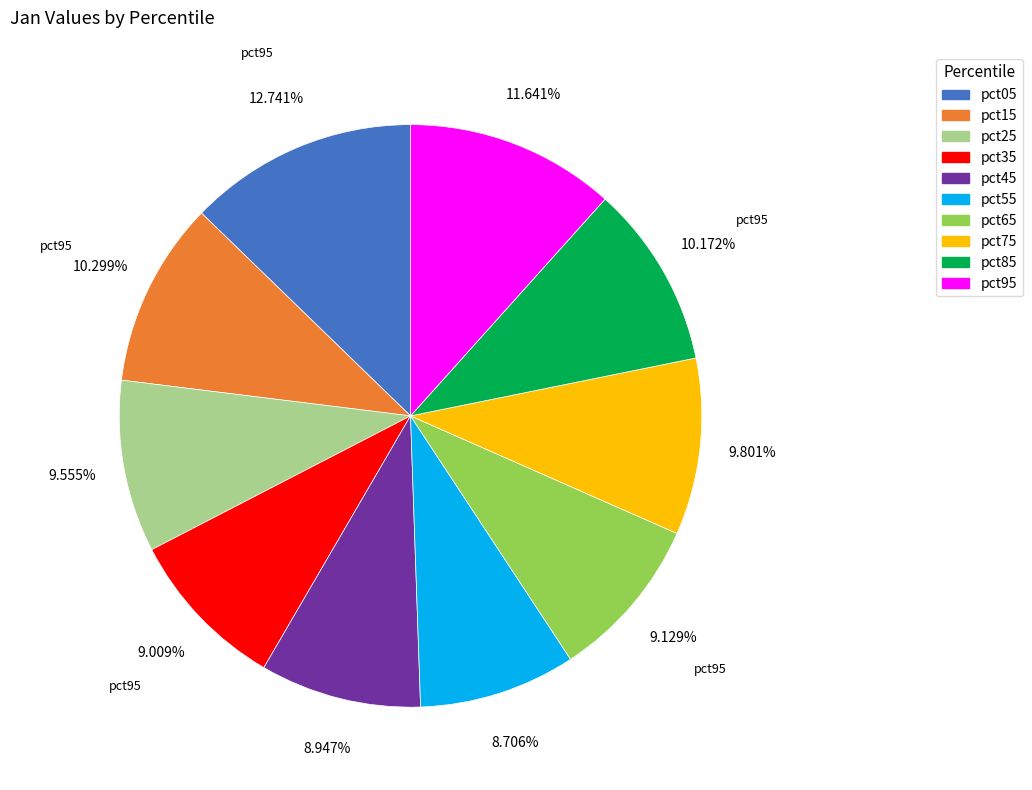

Combined, what portion of the pie is pct35 and pct45?

18.0%